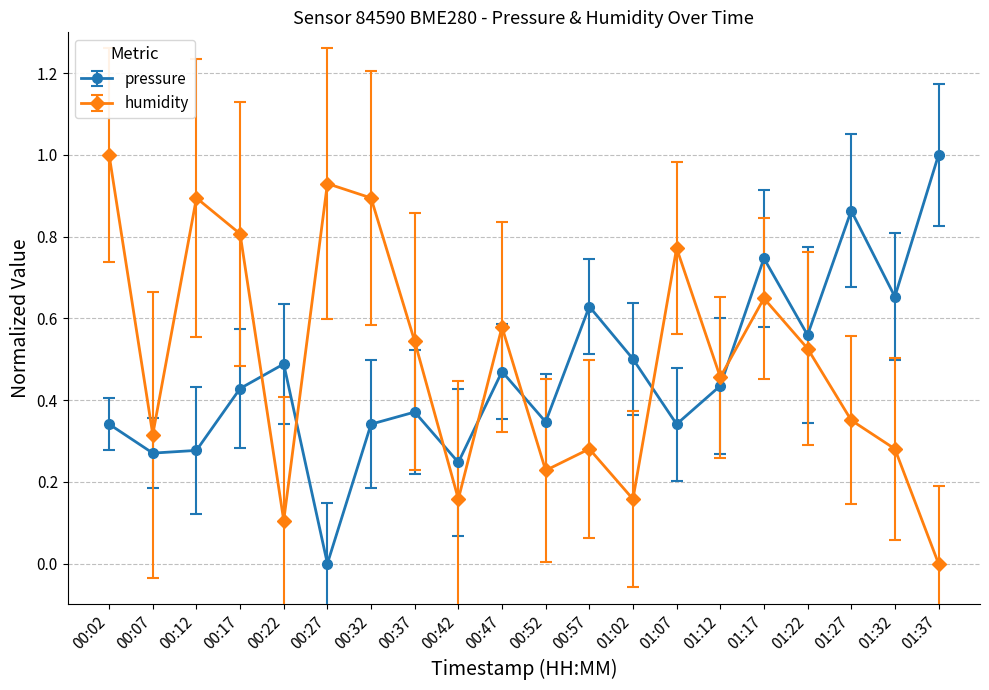

List the series in order of their overall mean, highest first.

humidity, pressure